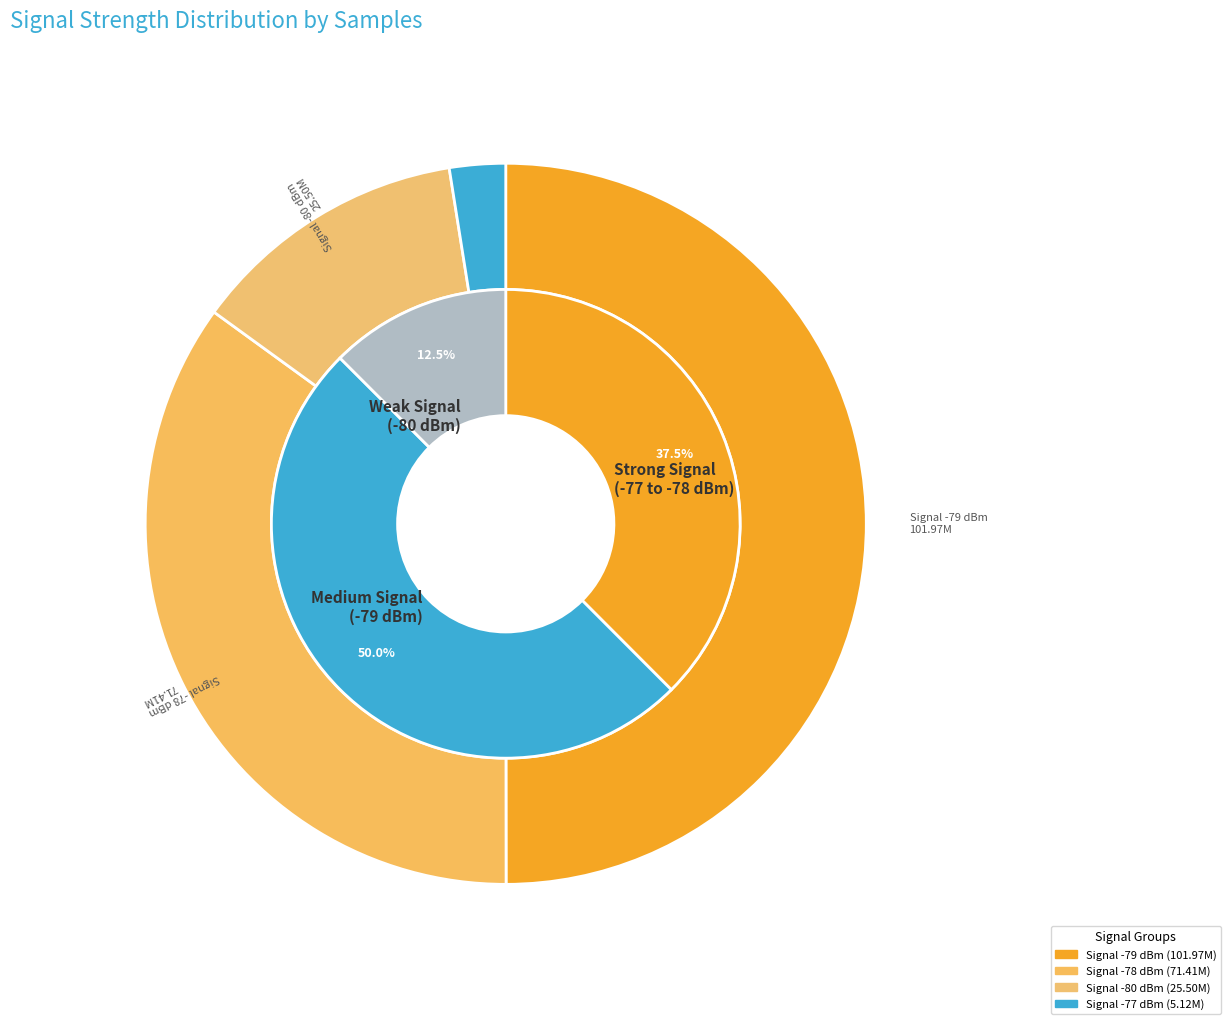

Is 24 the majority of the pie?

No